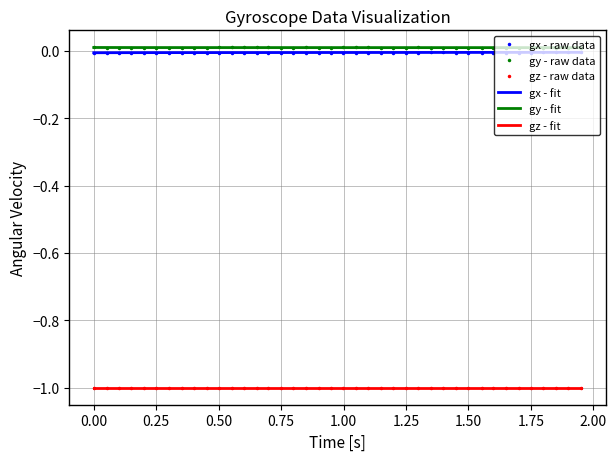

True or false: gx - raw data has more than 1 interior local peaks.

True